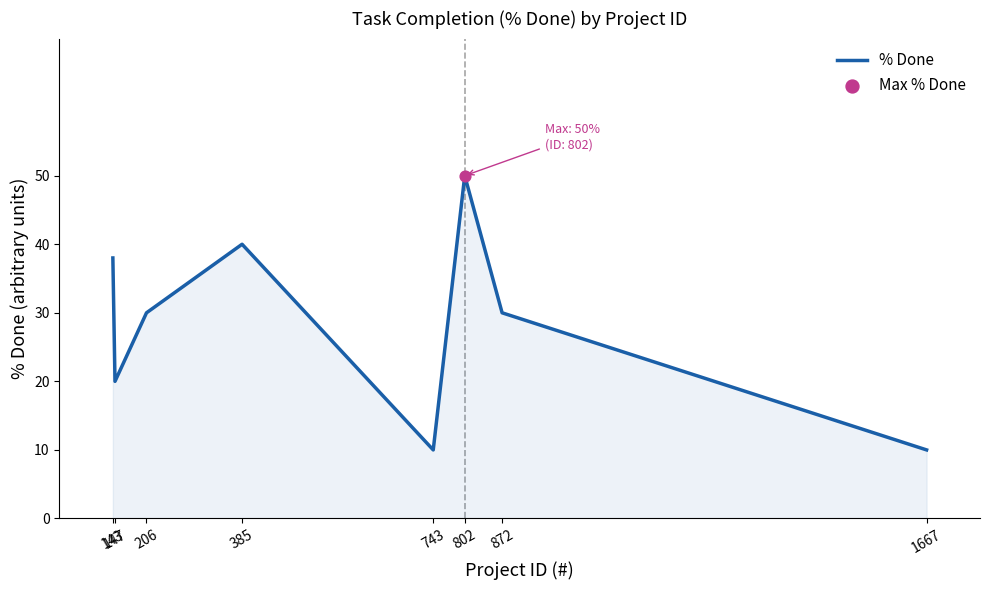

Between 147 and 385, which is larger?

385